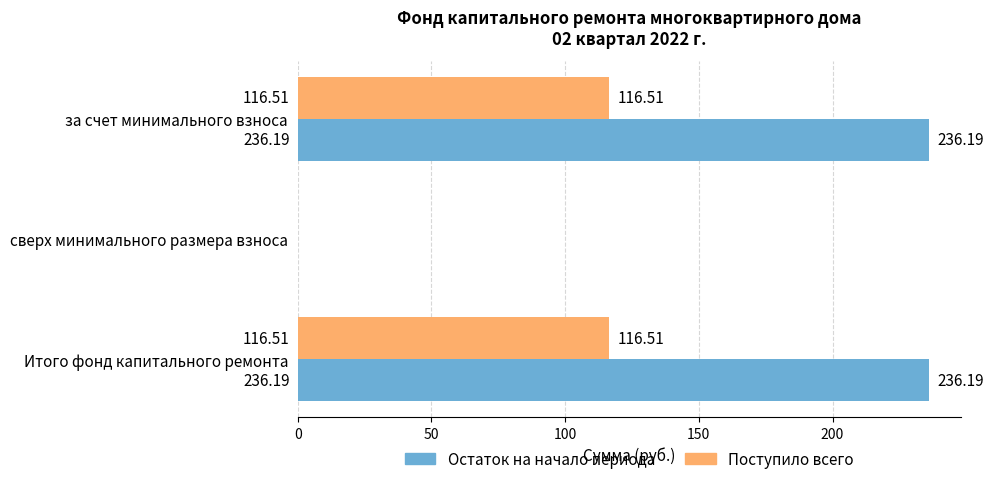

Is the value of Остаток на начало периода at Итого фонд капитального ремонта greater than the value of Поступило всего at Итого фонд капитального ремонта?

Yes